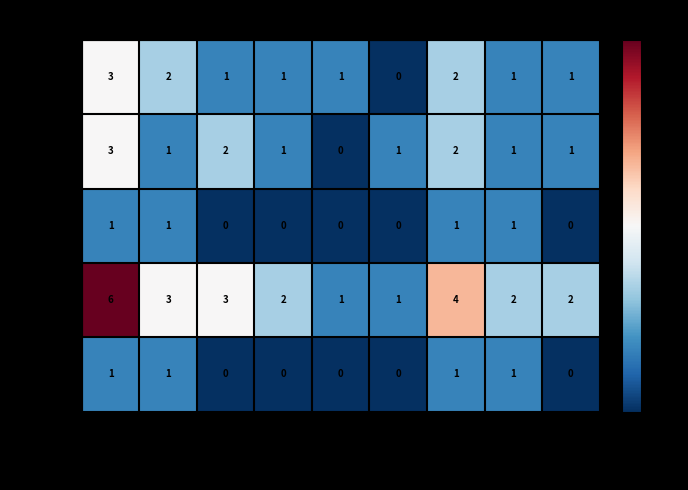

Is it true that Allemagne equals 2 at Hommes?

False